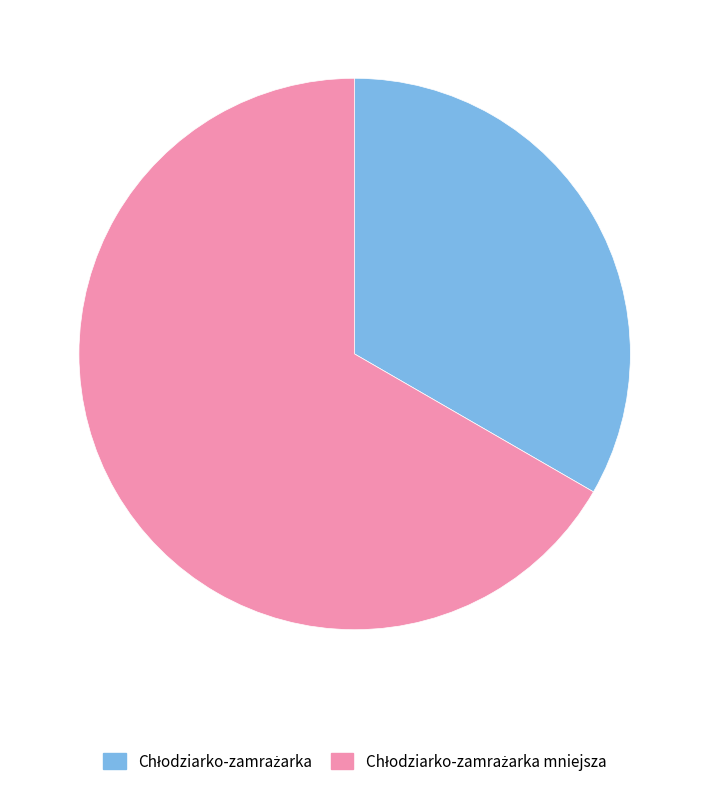

Is there any slice that represents more than half of the pie?

Yes